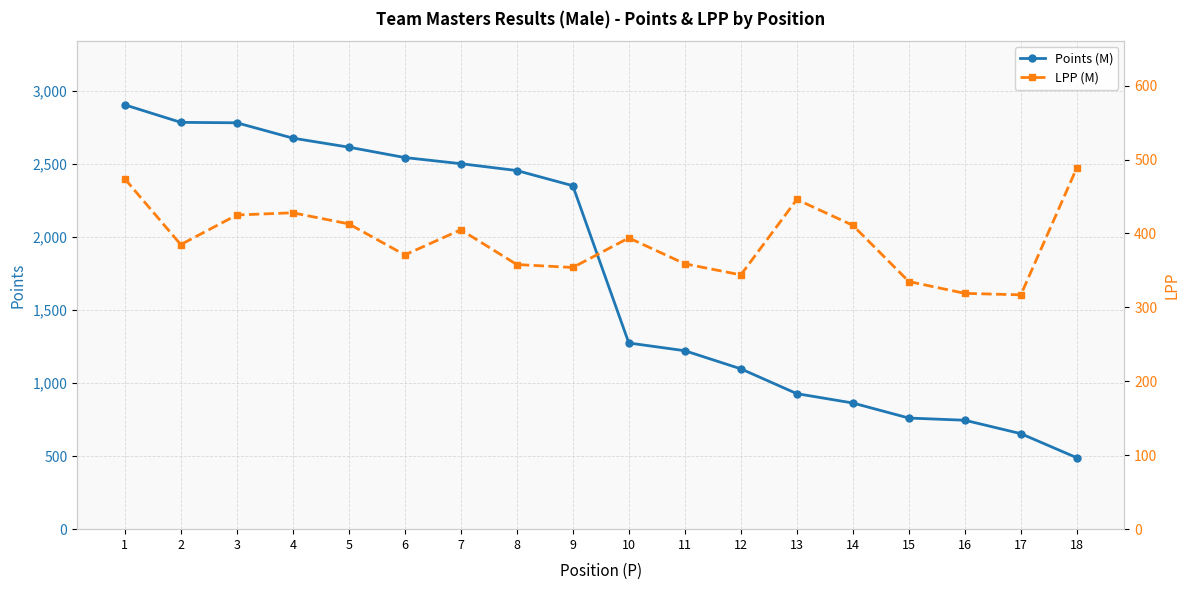

List the labels in order of LPP (M) value, largest first.

18, 1, 13, 4, 3, 5, 14, 7, 10, 2, 6, 11, 8, 9, 12, 15, 16, 17